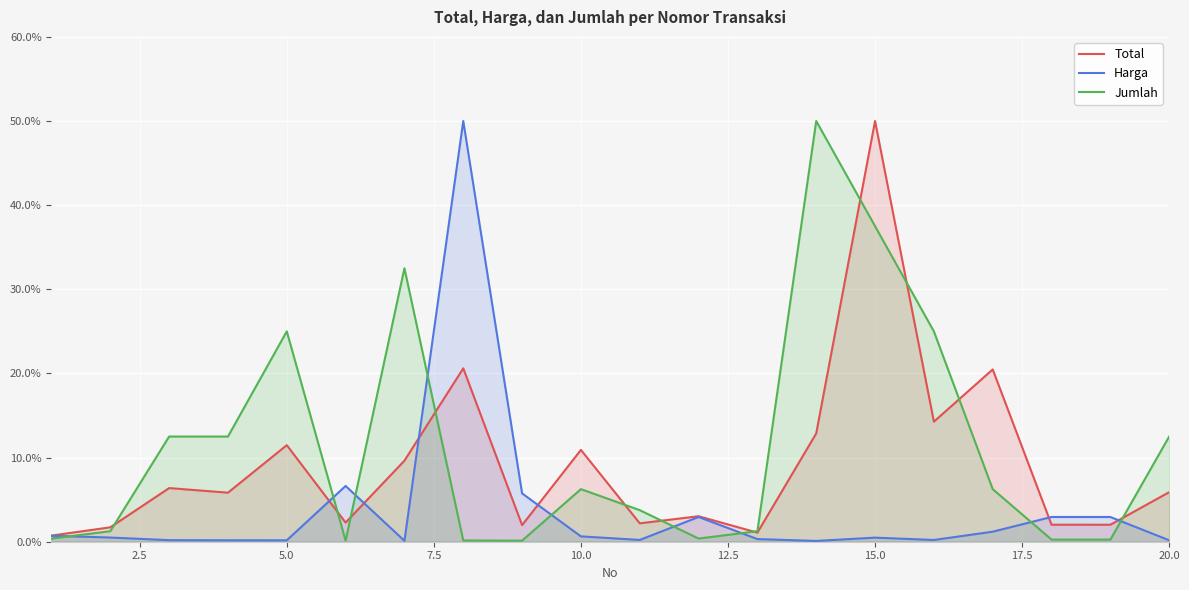

Rank the series by their average value, from highest to lowest.

Jumlah, Total, Harga